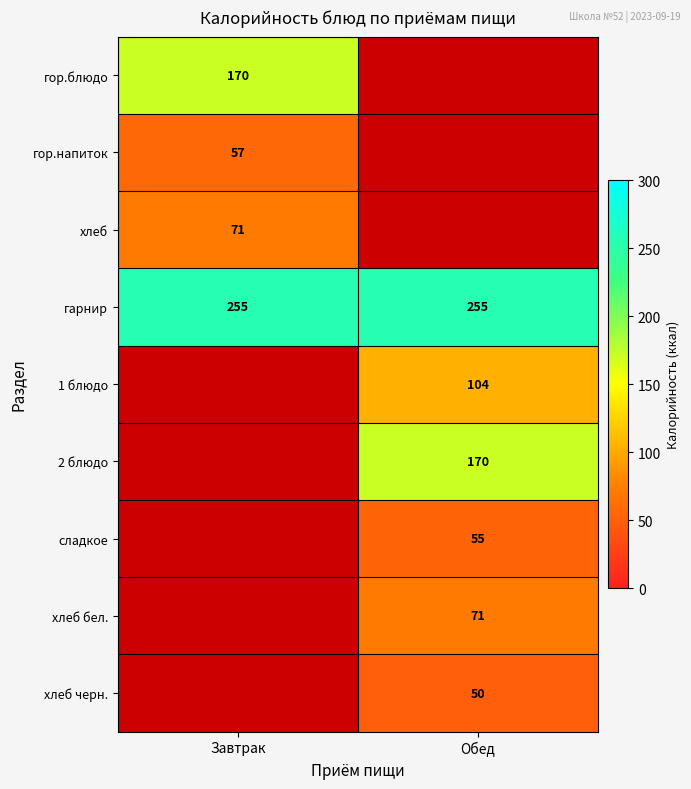

Is it true that хлеб черн. equals 18 at Обед?

False